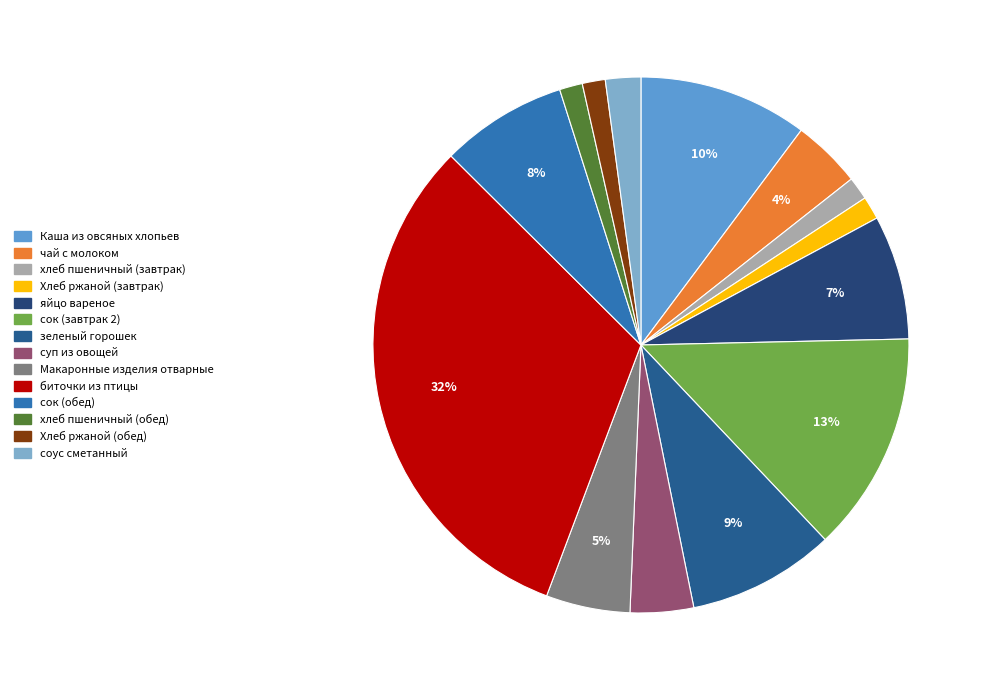

Is there any slice that represents more than half of the pie?

No